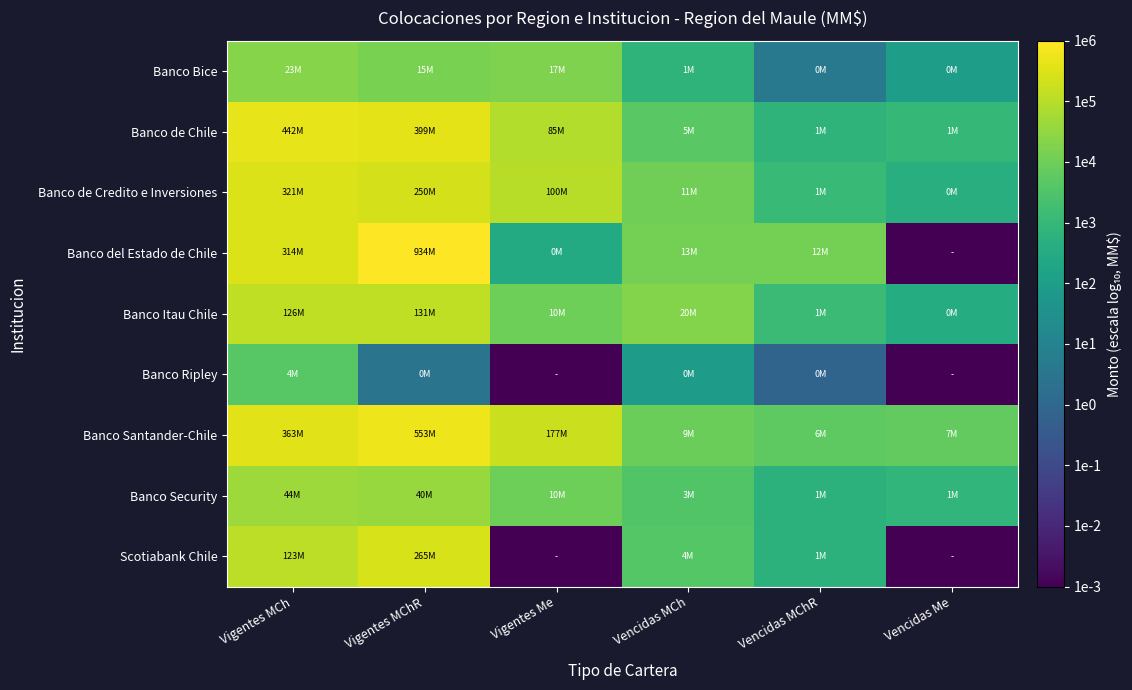

Reading left to right, extract all data points from this chart.

Banco Bice: Vigentes MCh=4.4	Vigentes MChR=4.2	Vigentes Me=4.2	Vencidas MCh=2.8	Vencidas MChR=0.6	Vencidas Me=2.0
Banco de Chile: Vigentes MCh=5.6	Vigentes MChR=5.6	Vigentes Me=4.9	Vencidas MCh=3.7	Vencidas MChR=2.8	Vencidas Me=3.0
Banco de Credito e Inversiones: Vigentes MCh=5.5	Vigentes MChR=5.4	Vigentes Me=5.0	Vencidas MCh=4.0	Vencidas MChR=3.0	Vencidas Me=2.6
Banco del Estado de Chile: Vigentes MCh=5.5	Vigentes MChR=6.0	Vigentes Me=2.5	Vencidas MCh=4.1	Vencidas MChR=4.1	Vencidas Me=-3.0
Banco Itau Chile: Vigentes MCh=5.1	Vigentes MChR=5.1	Vigentes Me=4.0	Vencidas MCh=4.3	Vencidas MChR=3.1	Vencidas Me=2.6
Banco Ripley: Vigentes MCh=3.6	Vigentes MChR=0.5	Vigentes Me=-3.0	Vencidas MCh=2.0	Vencidas MChR=-0.1	Vencidas Me=-3.0
Banco Santander-Chile: Vigentes MCh=5.6	Vigentes MChR=5.7	Vigentes Me=5.2	Vencidas MCh=4.0	Vencidas MChR=3.7	Vencidas Me=3.8
Banco Security: Vigentes MCh=4.6	Vigentes MChR=4.6	Vigentes Me=4.0	Vencidas MCh=3.5	Vencidas MChR=2.7	Vencidas Me=2.9
Scotiabank Chile: Vigentes MCh=5.1	Vigentes MChR=5.4	Vigentes Me=-3.0	Vencidas MCh=3.6	Vencidas MChR=2.7	Vencidas Me=-3.0